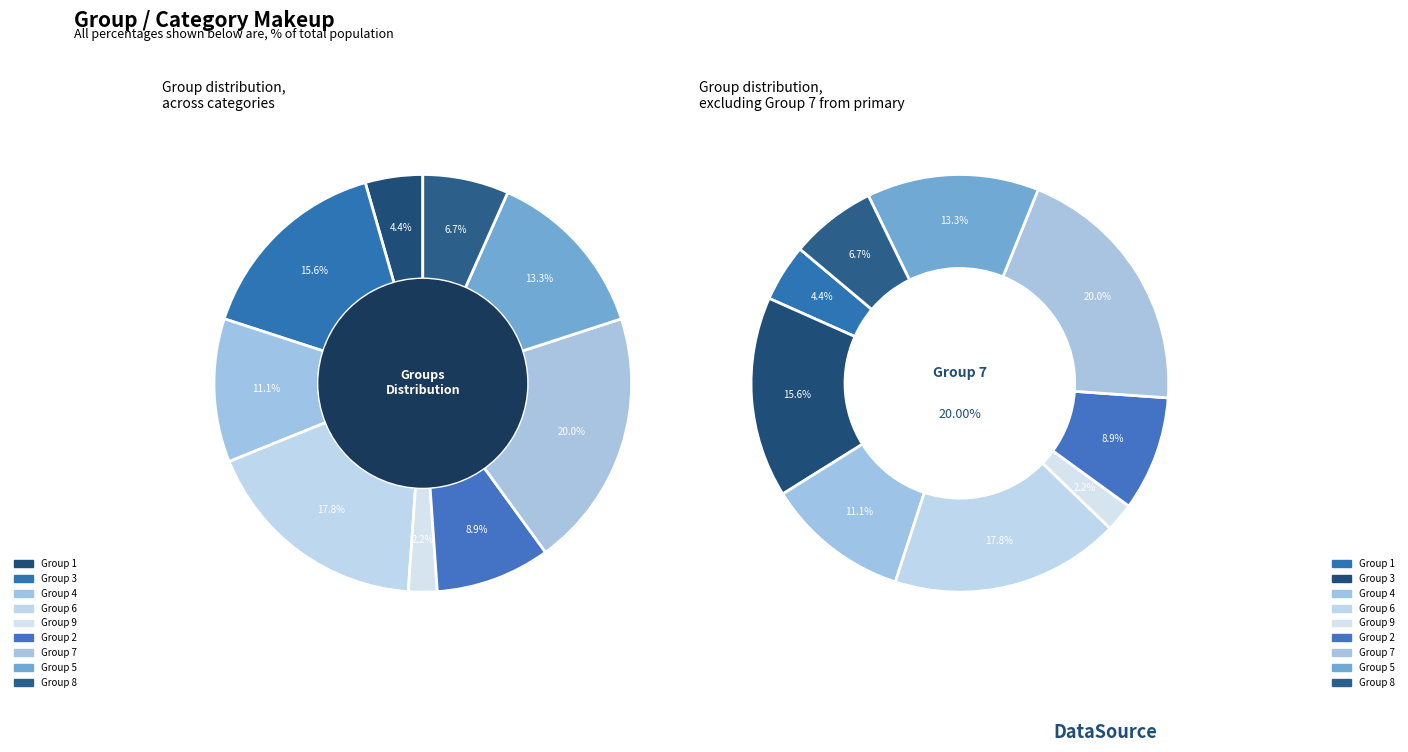

To the nearest percent, what portion does 2 represent?

9%